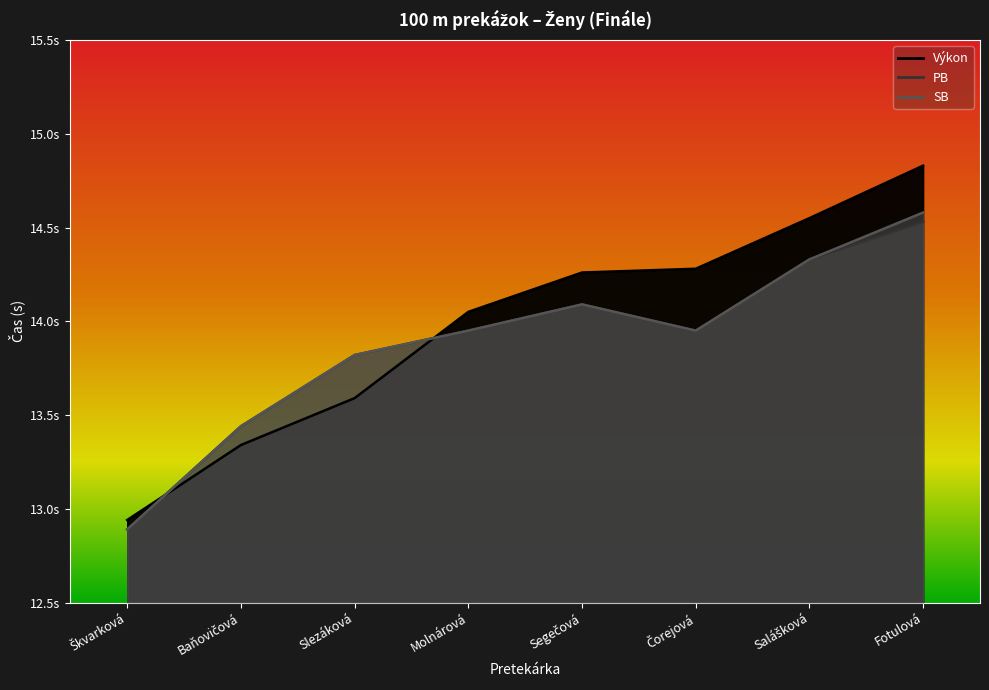

How many data points in SB are less than 13?

1